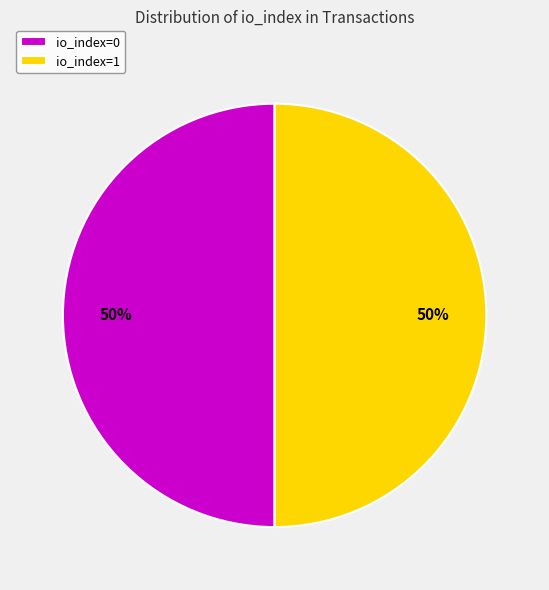

Is the sum of io_index=0 and io_index=1 greater than half?

Yes